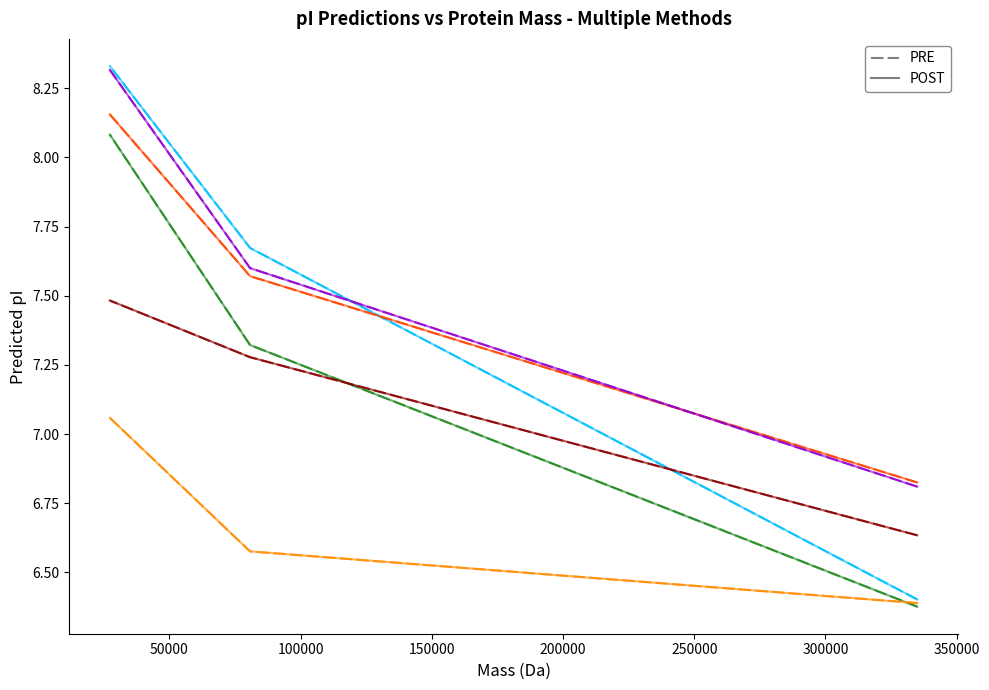

How many lines are shown in the chart?

6